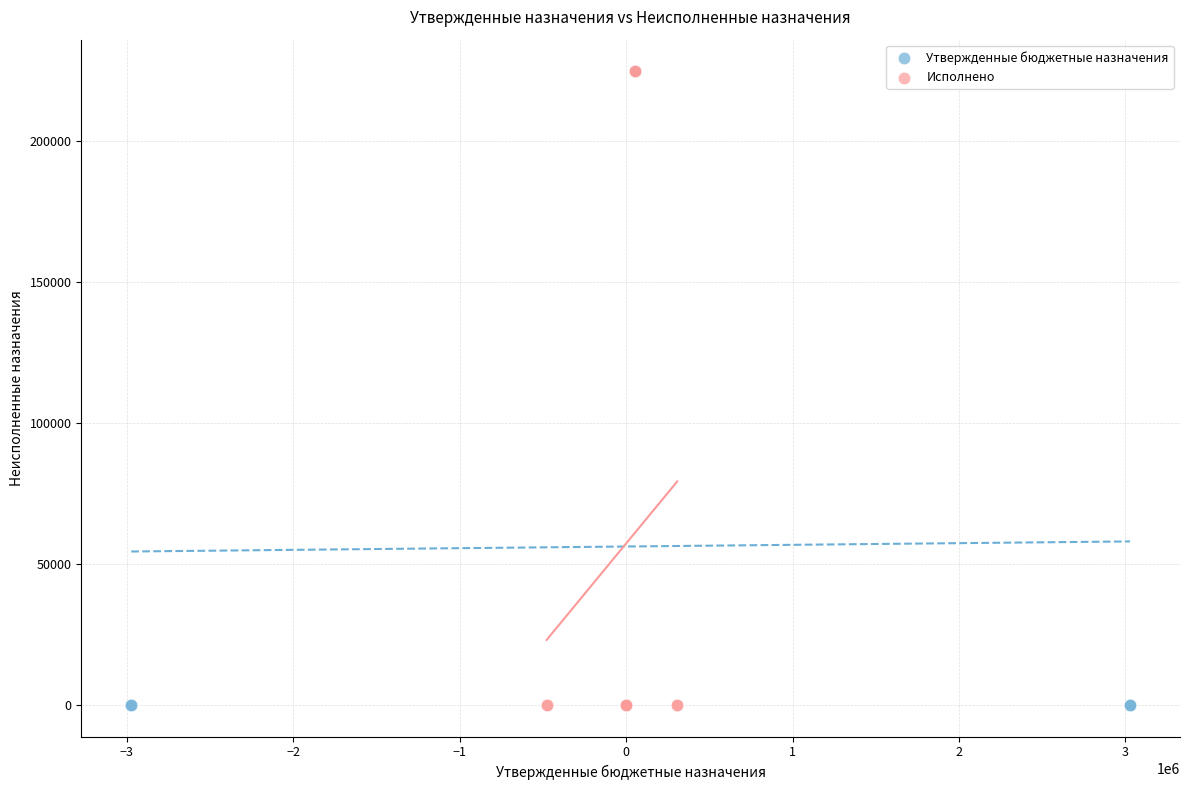

What are all the series names shown in the legend?

Утвержденные бюджетные назначения, Исполнено